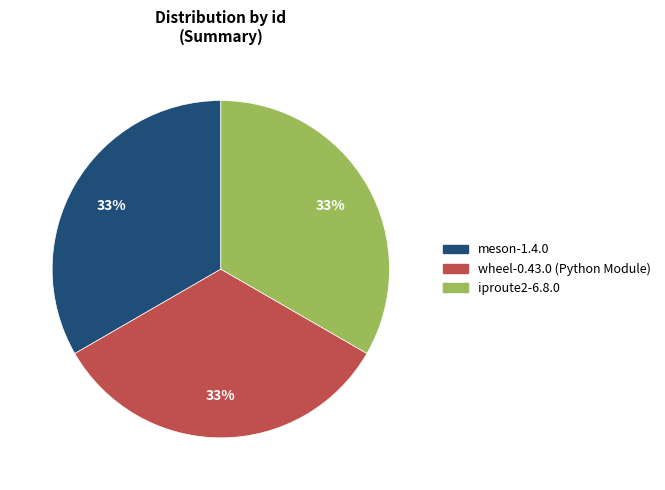

Is there any slice that represents more than half of the pie?

No